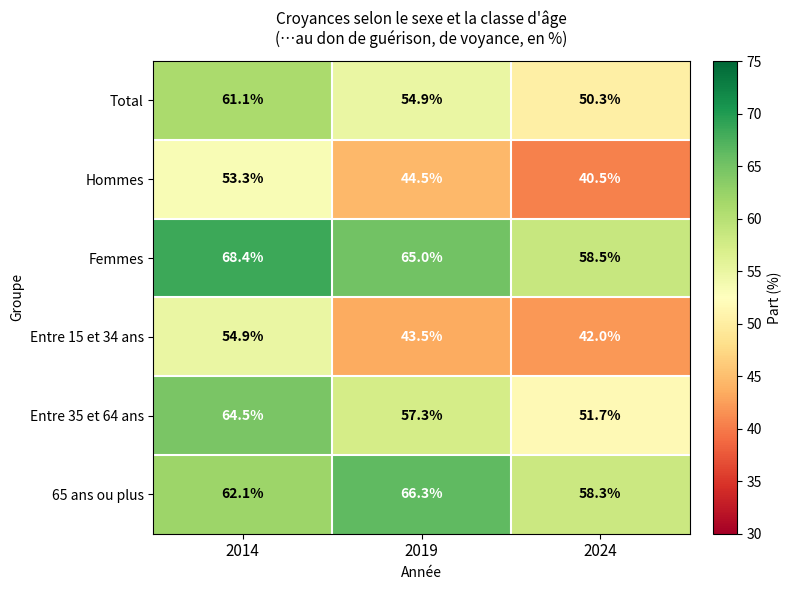

The value of Total at 2014 is 15.4. True or false?

False